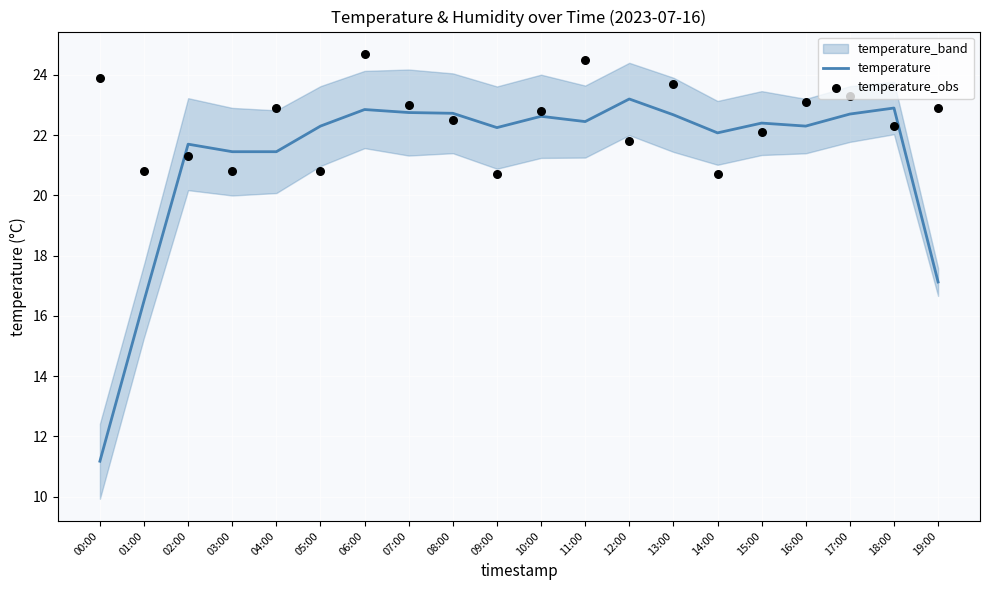

What is the total value across all series at 01:00?

37.3